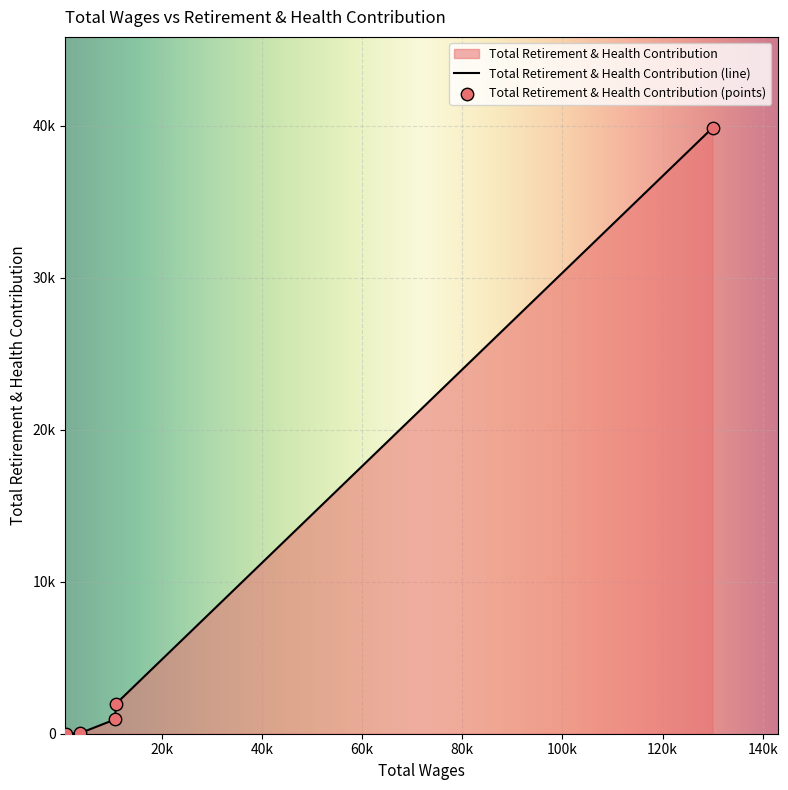

Which has a higher value, 10882.0 or 3703.0?

10882.0